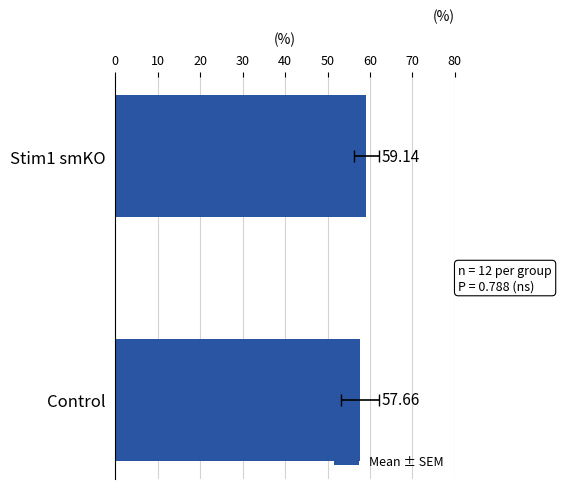

Read the value at Control.

57.7